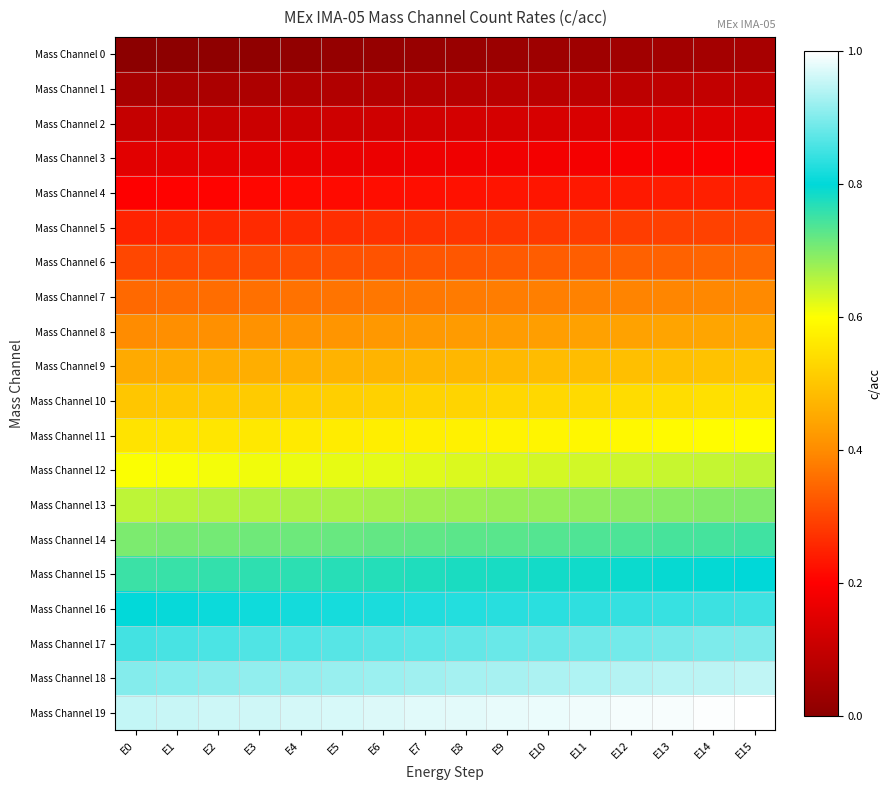

At which category is the sum across all series the highest?

E15